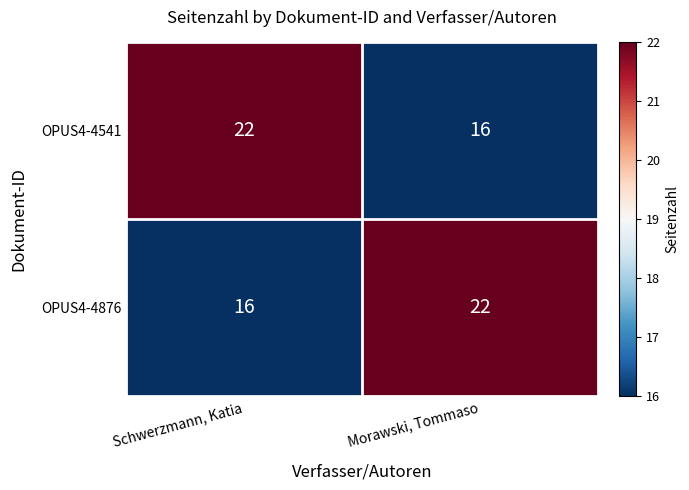

Is it true that OPUS4-4876 equals 9 at Morawski, Tommaso?

False